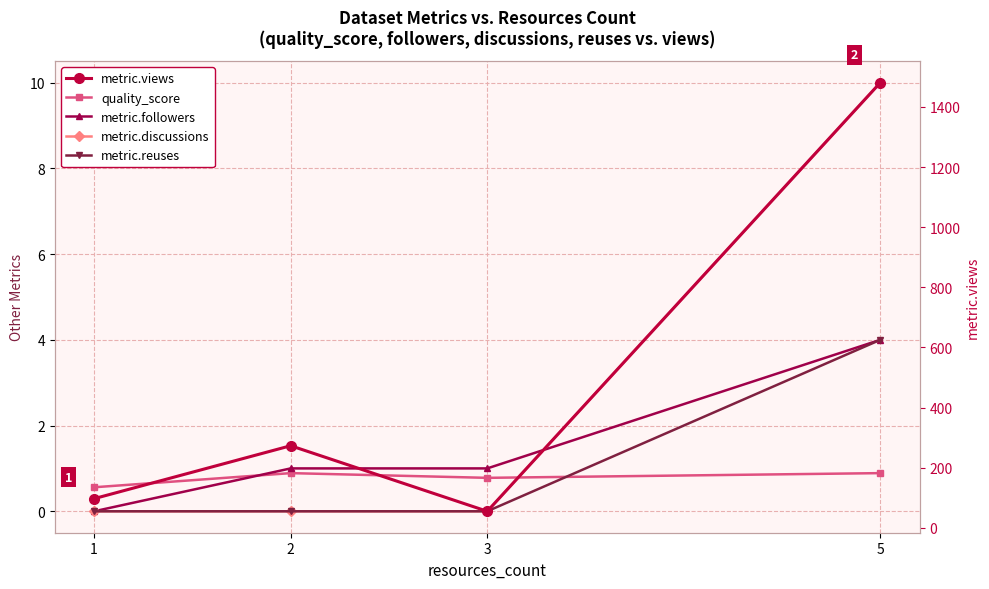

True or false: metric.views and metric.discussions cross at least once.

False